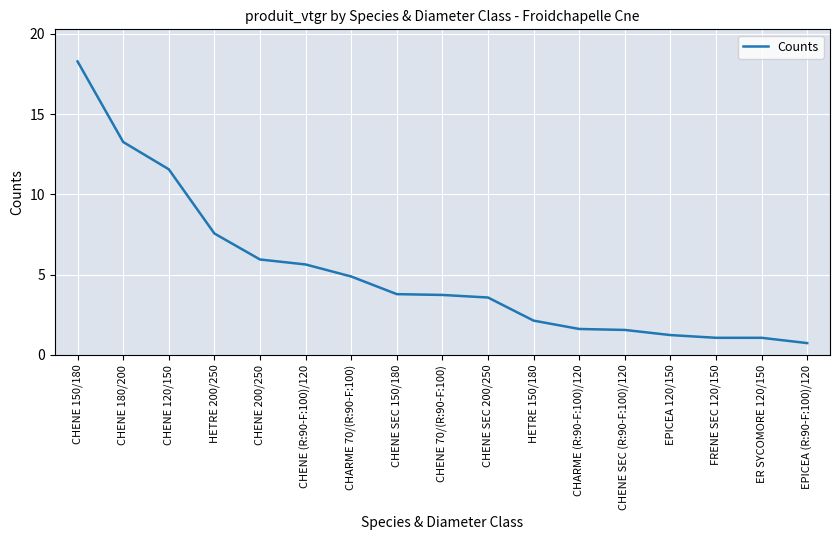

What position from the right is CHENE SEC (R:90-F:100)/120?

5